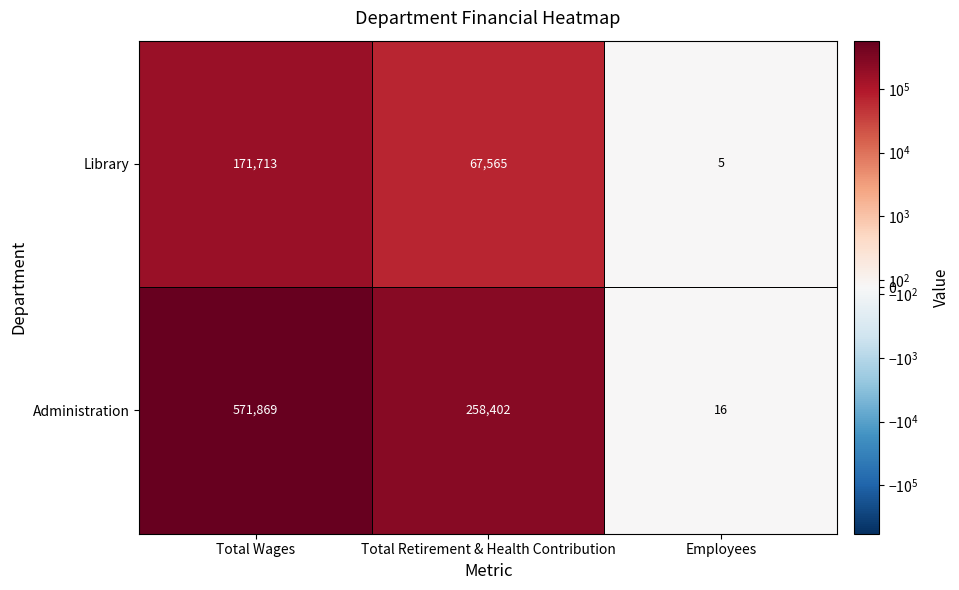

List the labels in order of Administration value, largest first.

Total Wages, Total Retirement & Health Contribution, Employees